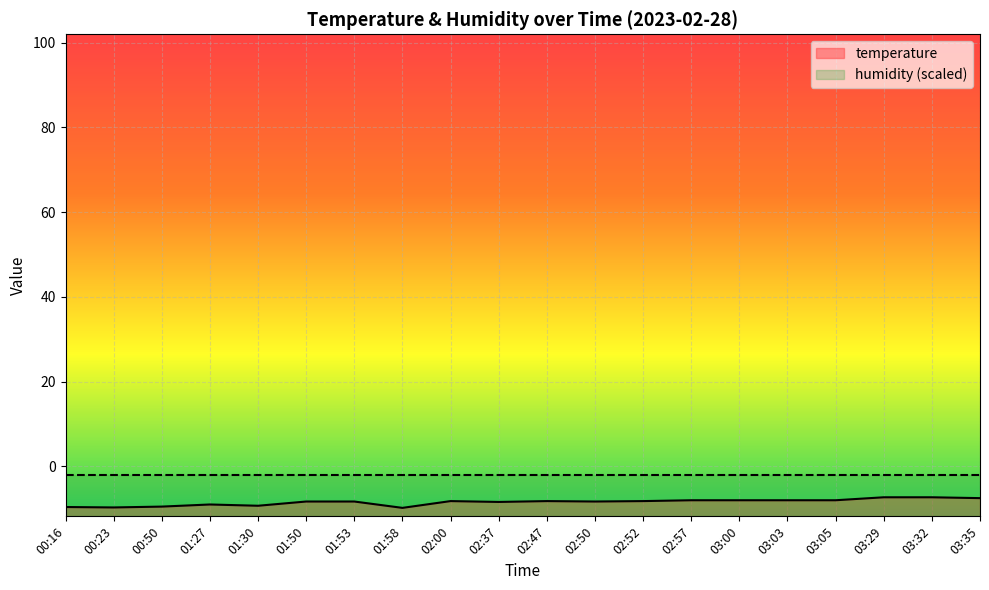

True or false: there are more than 0 points higher than both neighbors.

True